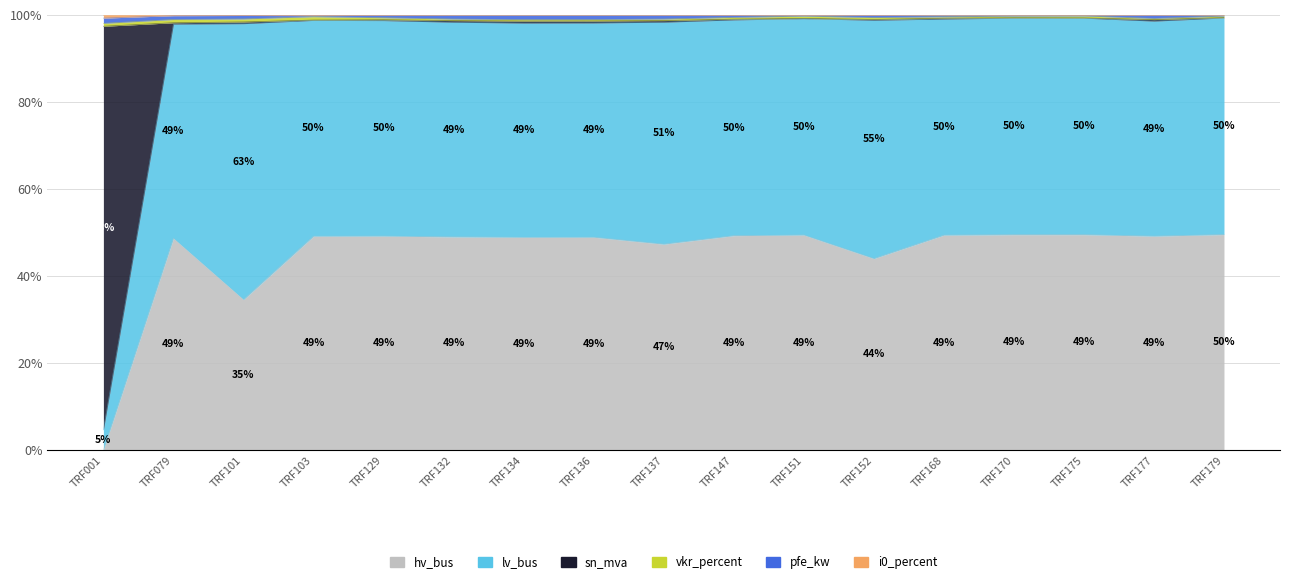

At which category is the sum across all series the highest?

TRF179